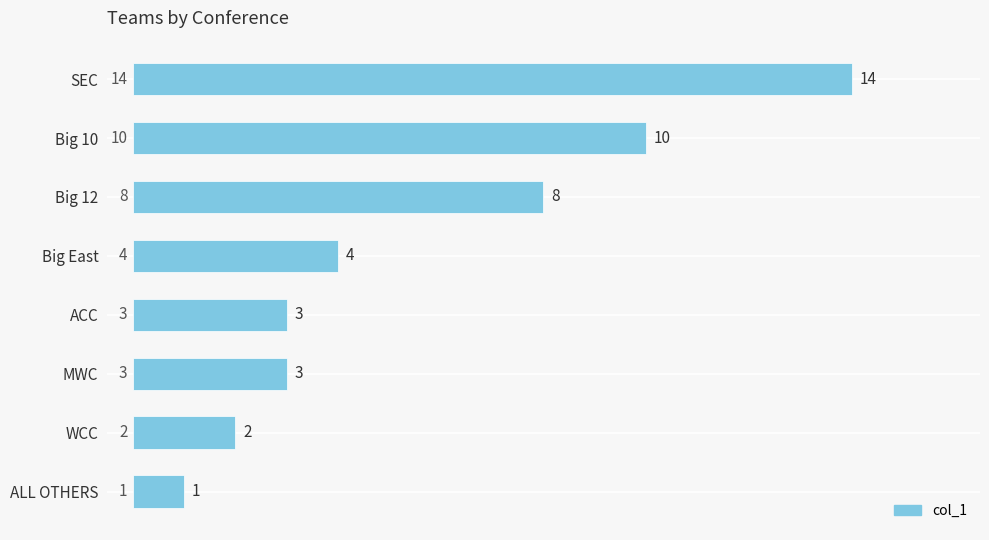

Is it true that the value at SEC is 9?

False